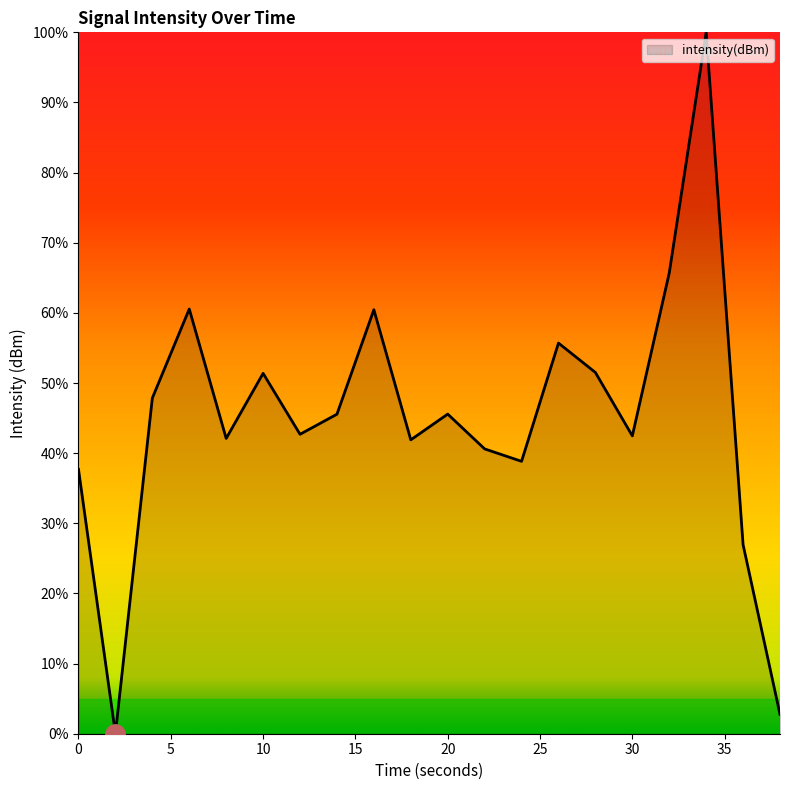

True or false: the data has more than 1 interior local peaks.

True